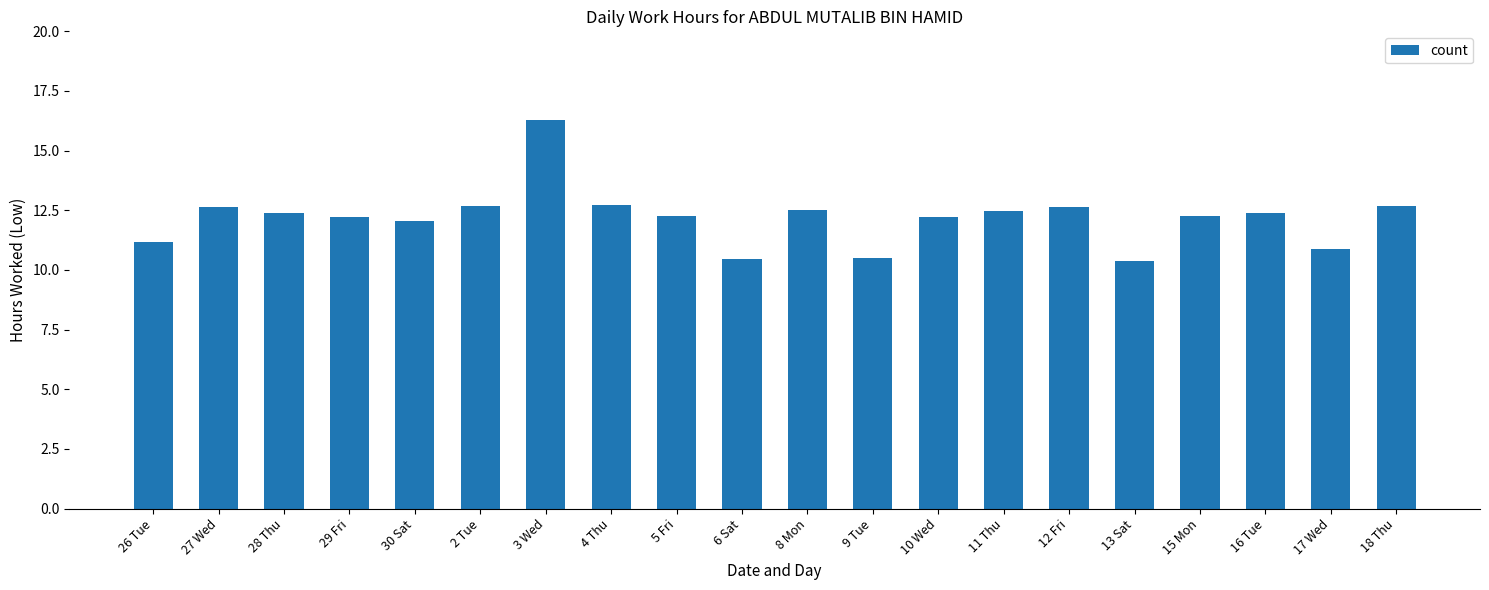

How many distinct data groups are displayed?

1